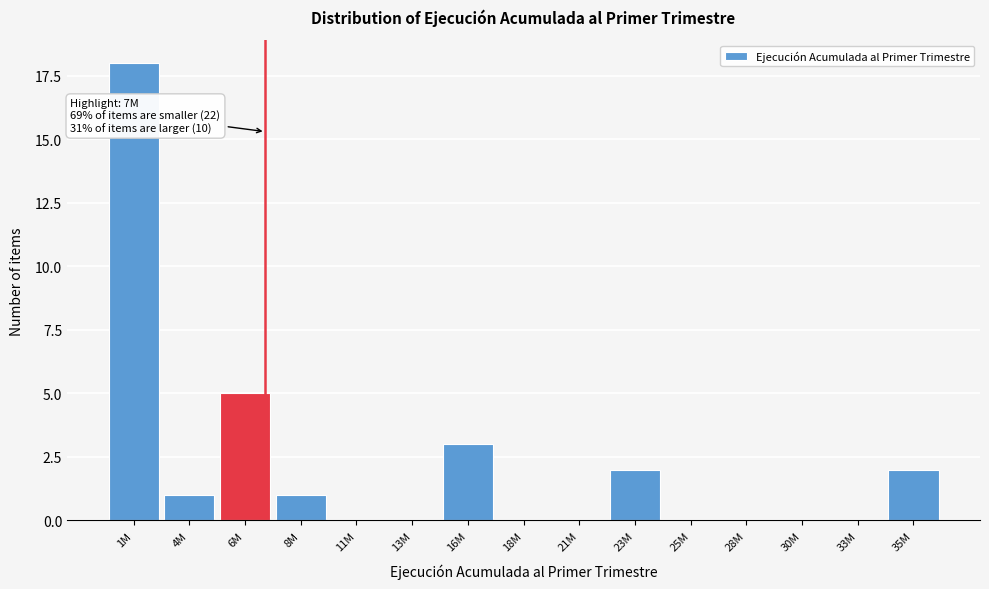

Reading left to right, list all the values displayed in this chart.

1M=18	4M=1	6M=5	8M=1	11M=0	13M=0	16M=3	18M=0	21M=0	23M=2	25M=0	28M=0	30M=0	33M=0	35M=2